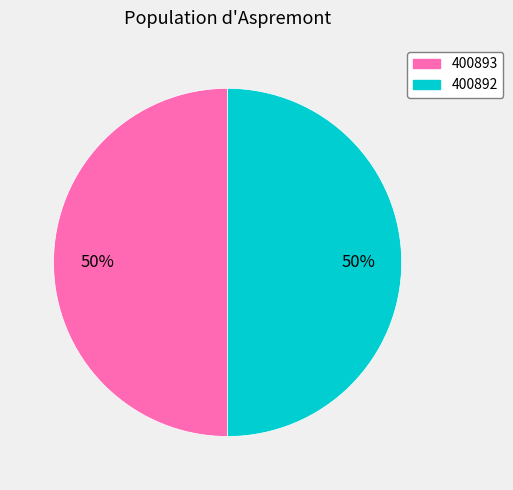

What percentage is the 400892 slice, to the nearest percent?

50%